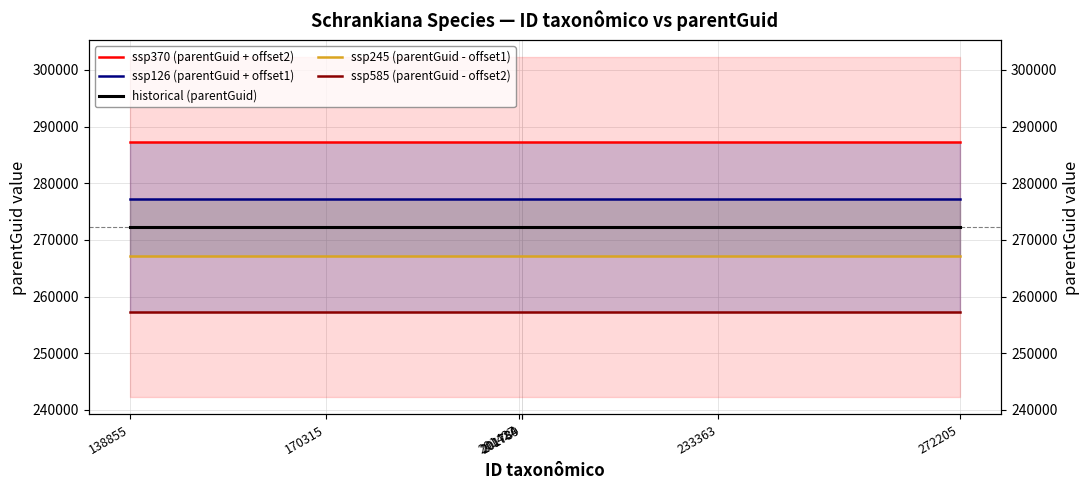

True or false: ssp585 (parentGuid - offset2) and ssp126 (parentGuid + offset1) cross at least once.

False